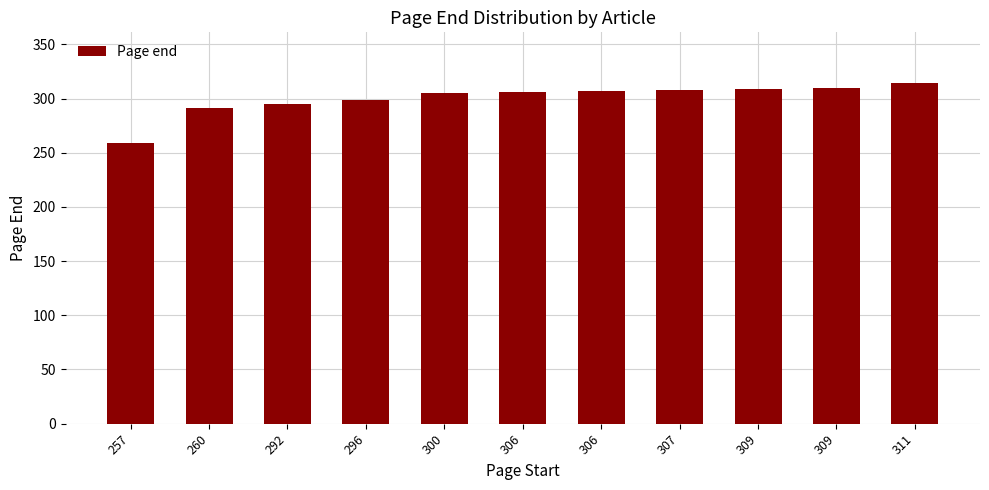

How many bars are there in total?

11